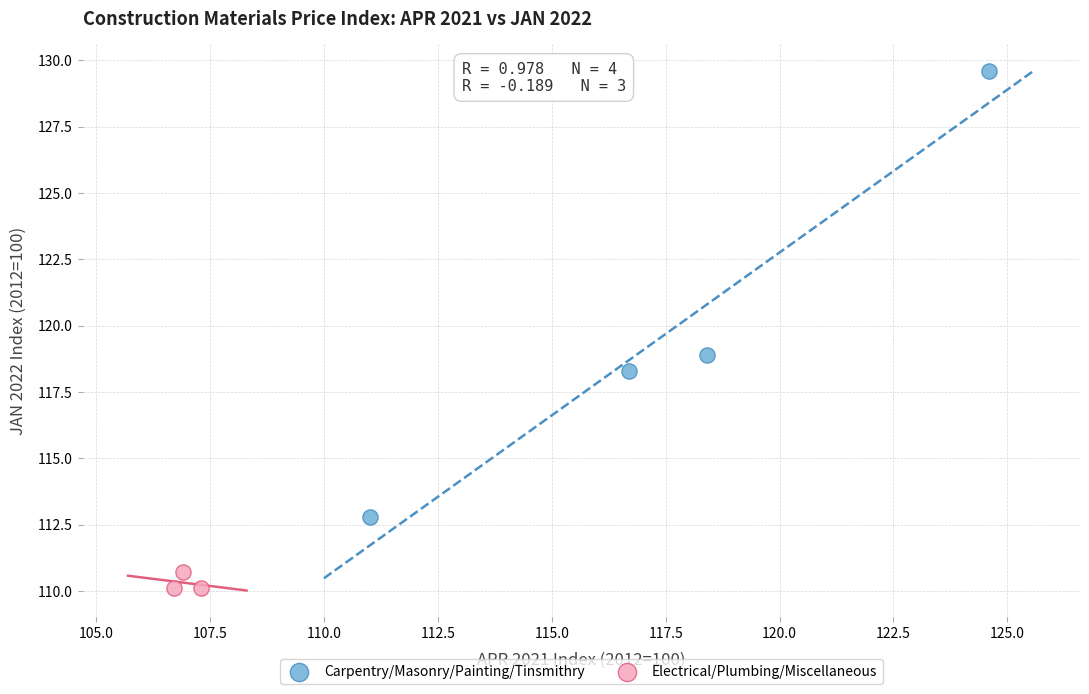

Which series contains the highest Y value?

Carpentry/Masonry/Painting/Tinsmithry